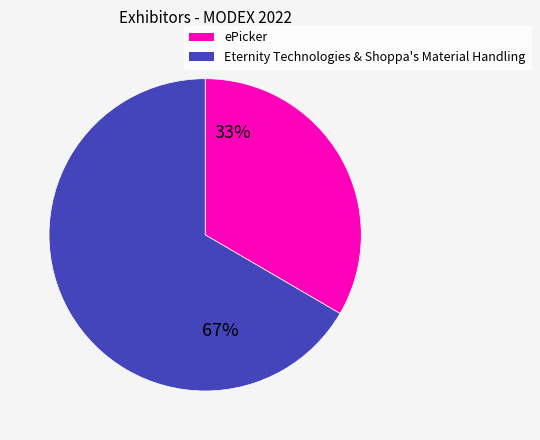

Is ePicker the majority of the pie?

No